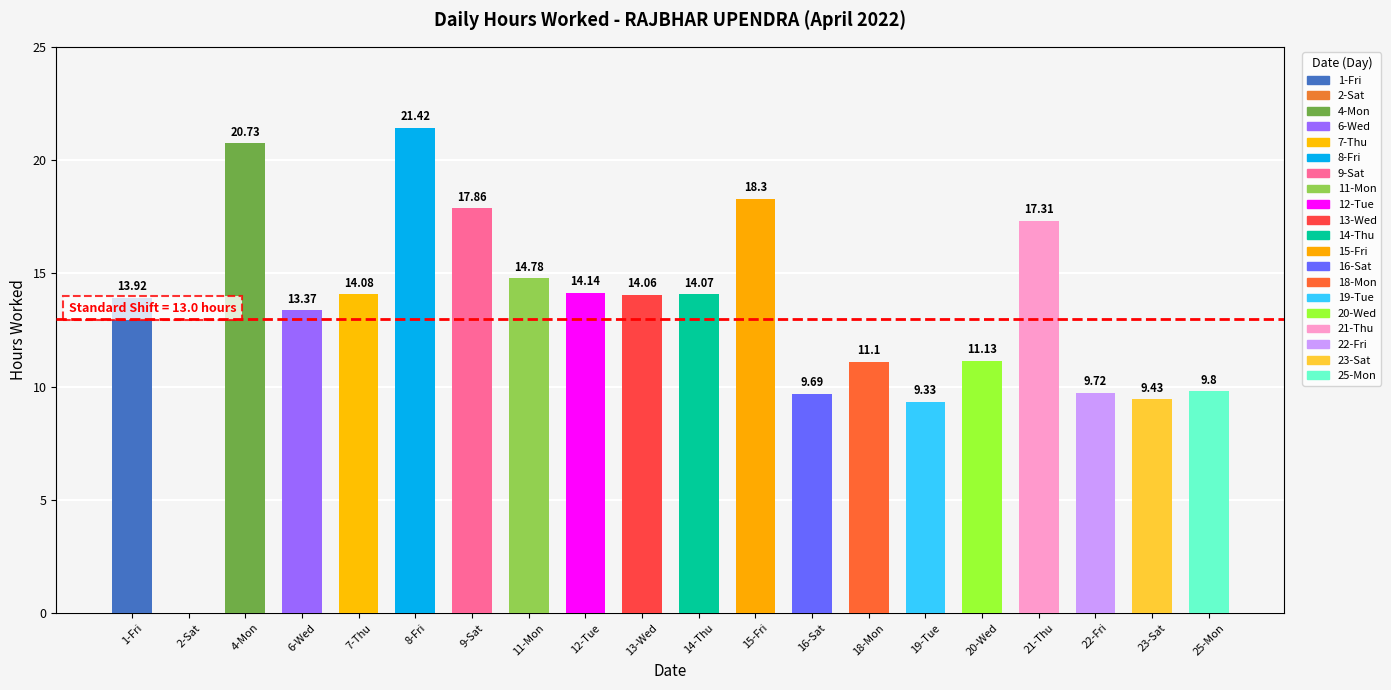

Between 1-Fri and 2-Sat, which is larger?

1-Fri